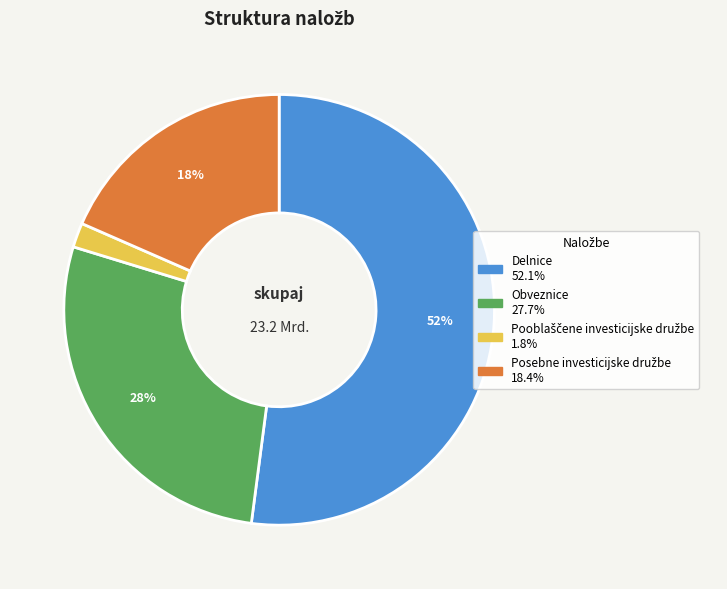

What is the largest slice in the pie chart?

Delnice